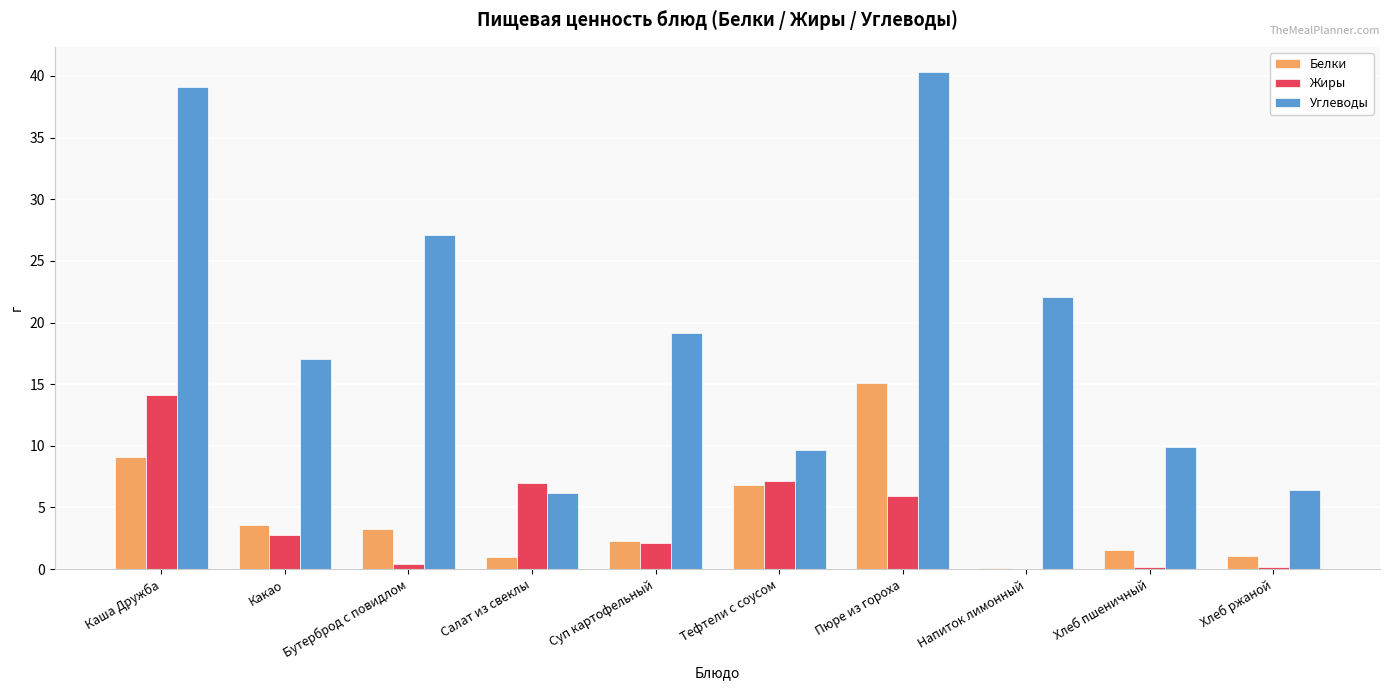

At which label does Белки reach its peak?

Пюре из гороха